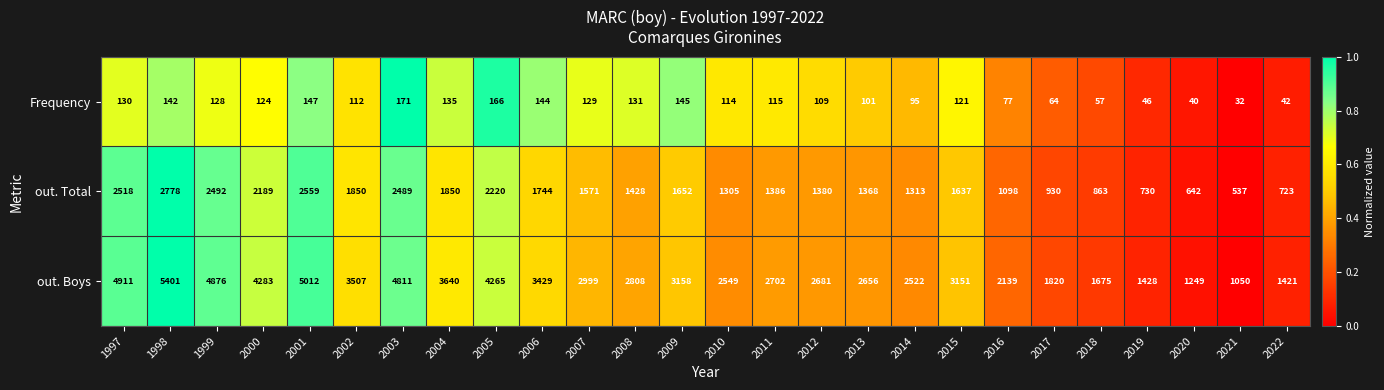

What is the difference between the second highest and second lowest values in the out. Total series?

1917